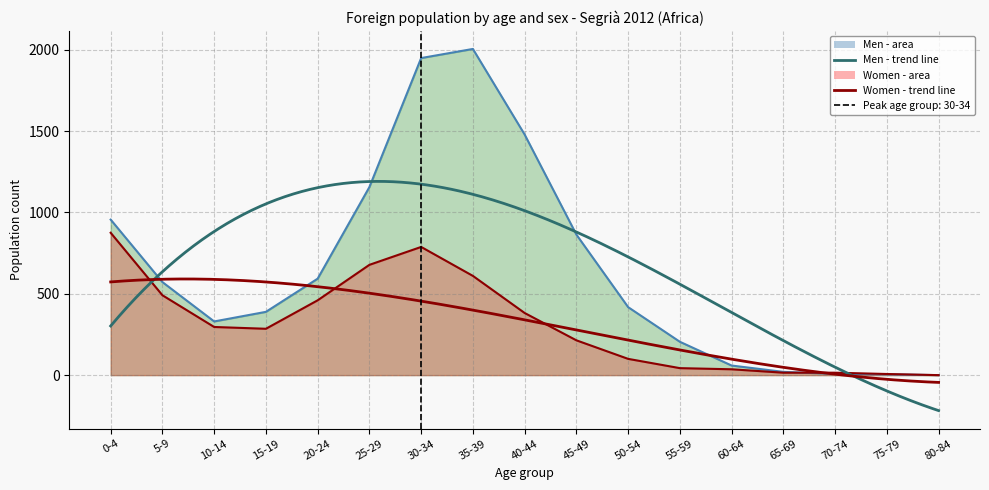

What is the average value of the Women series?

311